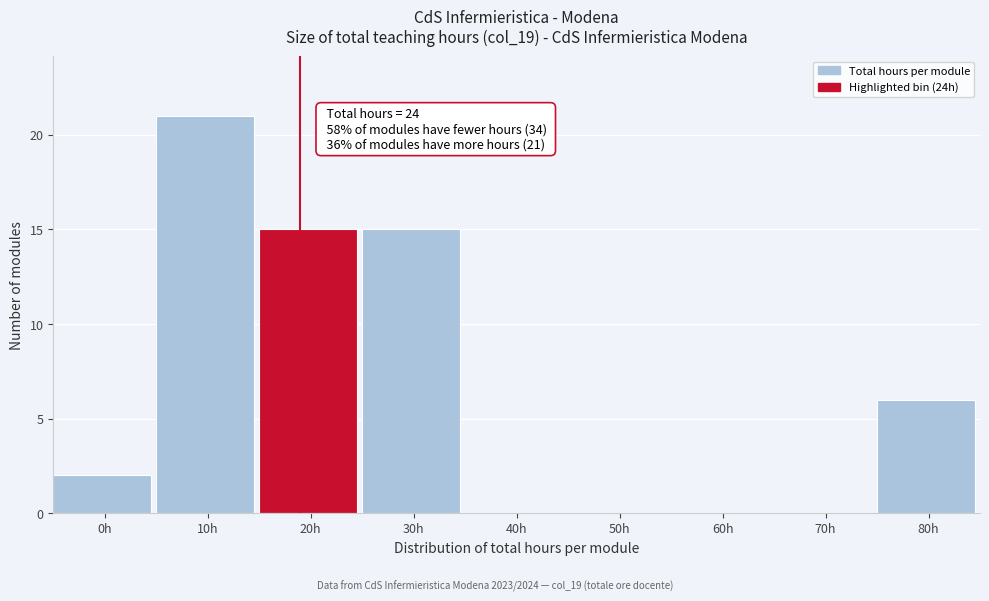

Reading left to right, list all the values displayed in this chart.

0h=2	10h=21	20h=15	30h=15	40h=0	50h=0	60h=0	70h=0	80h=6